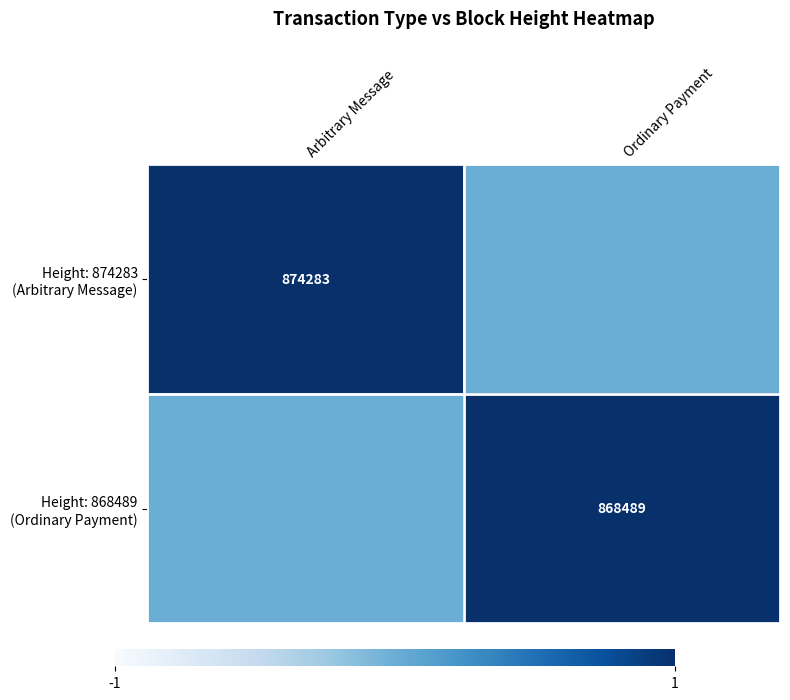

How many categories are shown in the chart?

2